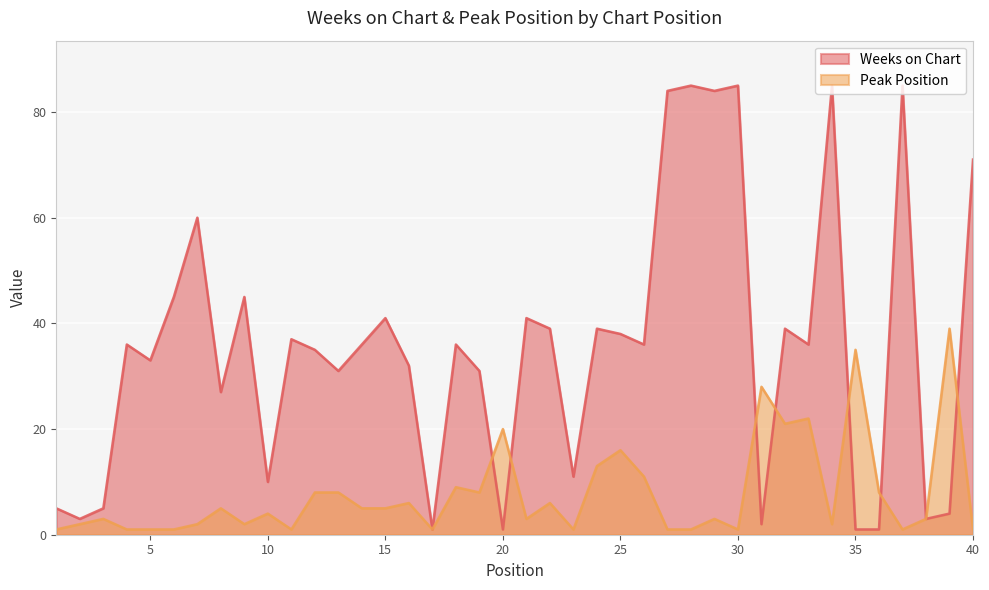

Reading left to right, list all the values displayed in this chart.

Weeks on Chart: 1=5	2=3	3=5	4=36	5=33	6=45	7=60	8=27	9=45	10=10	11=37	12=35	13=31	14=36	15=41	16=32	17=1	18=36	19=31	20=1	21=41	22=39	23=11	24=39	25=38	26=36	27=84	28=85	29=84	30=85	31=2	32=39	33=36	34=85	35=1	36=1	37=85	38=3	39=4	40=71
Peak Position: 1=1	2=2	3=3	4=1	5=1	6=1	7=2	8=5	9=2	10=4	11=1	12=8	13=8	14=5	15=5	16=6	17=1	18=9	19=8	20=20	21=3	22=6	23=1	24=13	25=16	26=11	27=1	28=1	29=3	30=1	31=28	32=21	33=22	34=2	35=35	36=8	37=1	38=3	39=39	40=1